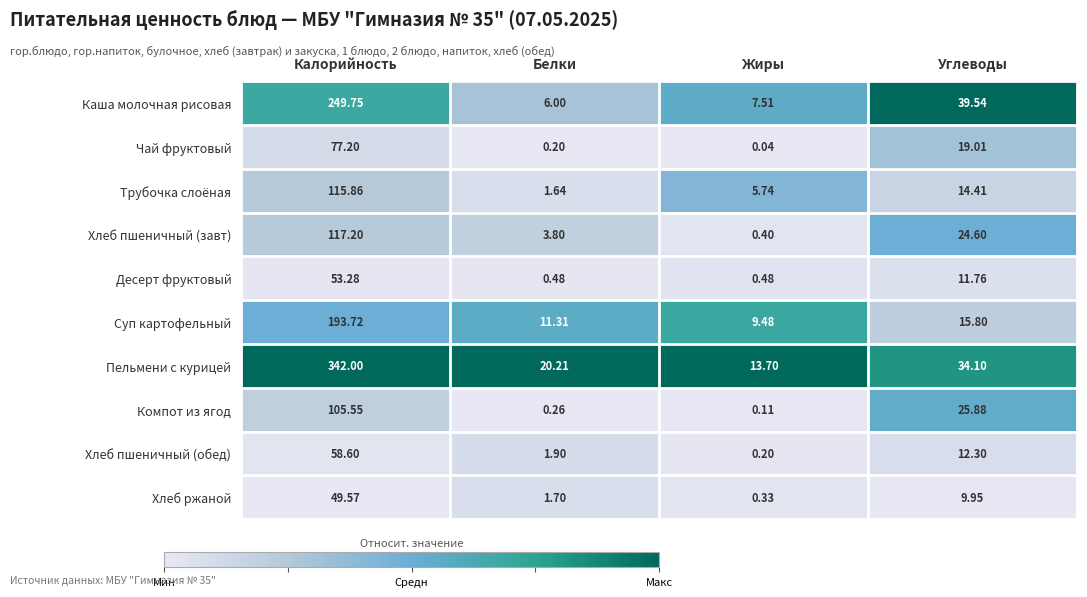

At Углеводы, list the series in order from largest to smallest.

Каша молочная рисовая, Пельмени с курицей, Компот из ягод, Хлеб пшеничный (завт), Чай фруктовый, Суп картофельный, Трубочка слоёная, Хлеб пшеничный (обед), Десерт фруктовый, Хлеб ржаной